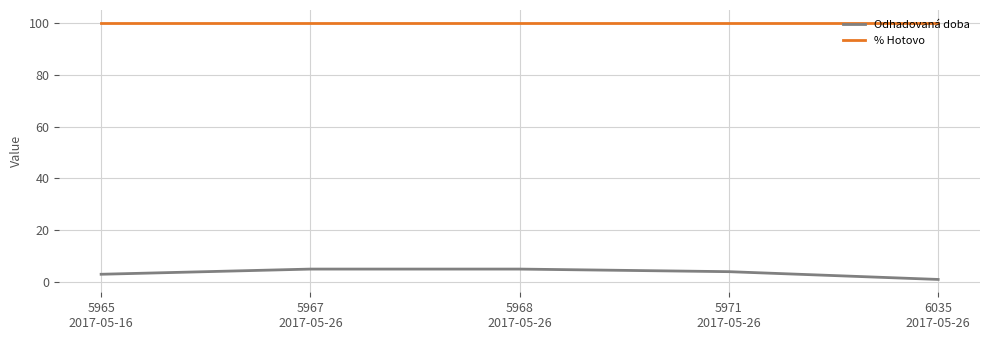

Rank the series by their maximum value, from lowest to highest.

Odhadovaná doba, % Hotovo